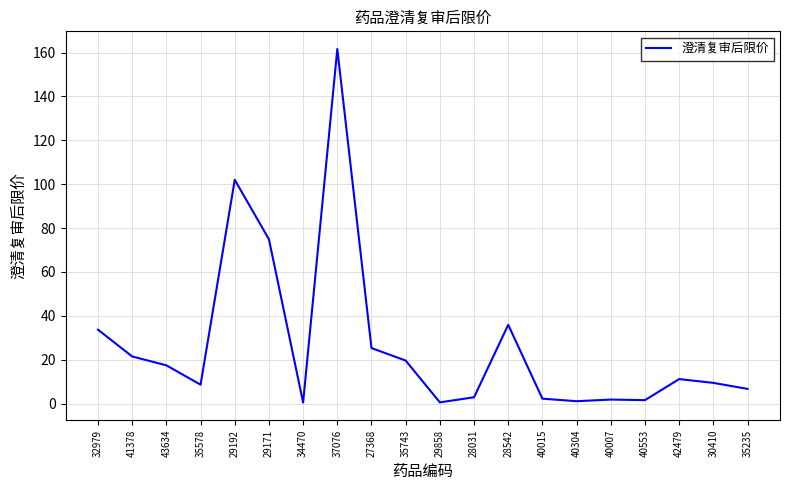

True or false: the data shows 10.4 at 28542.

False